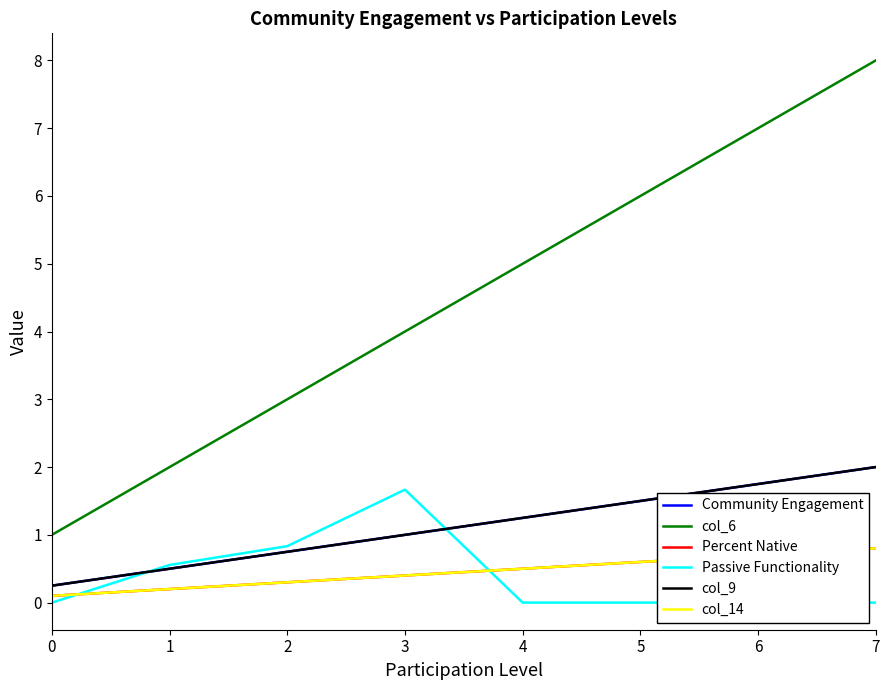

At which category is the sum across all series the highest?

7